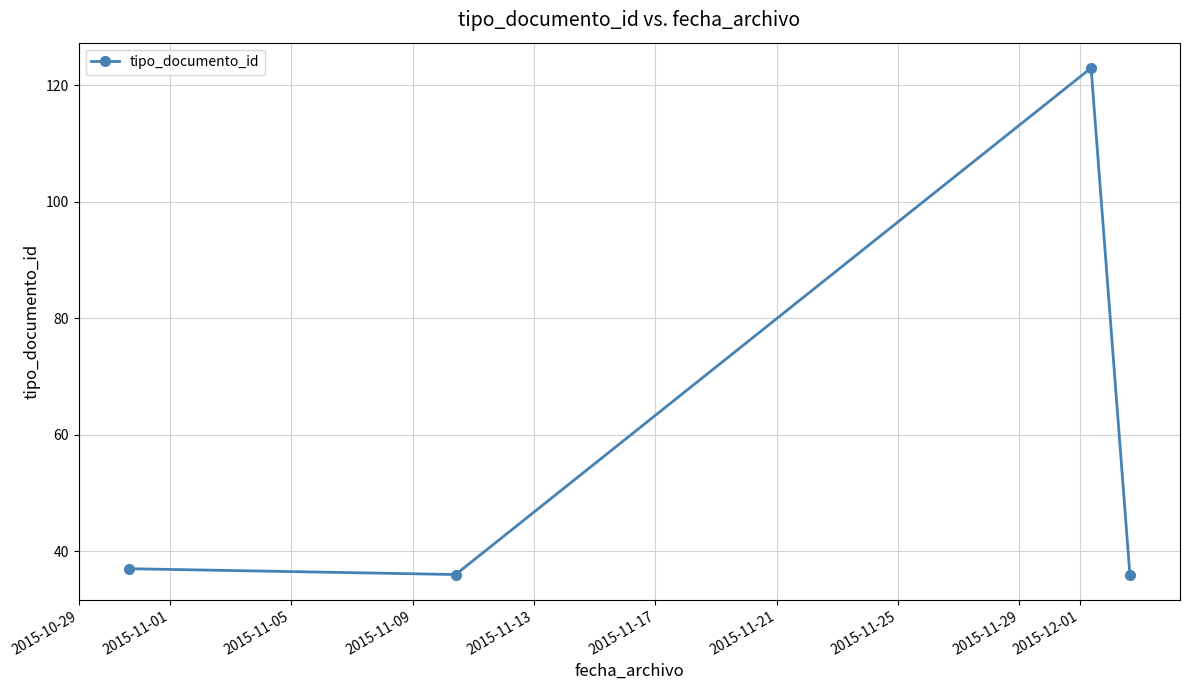

What is the maximum value shown in the chart?

123